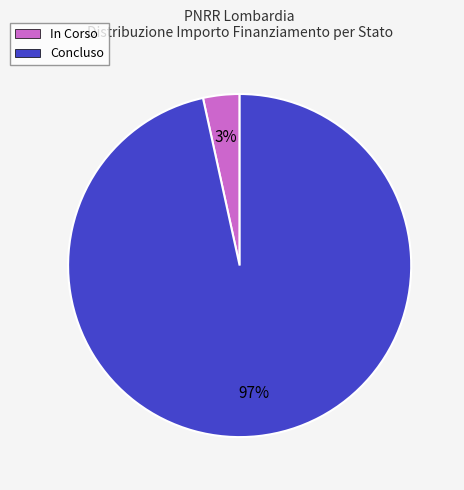

Do Concluso and In Corso together represent more than half of the pie?

Yes